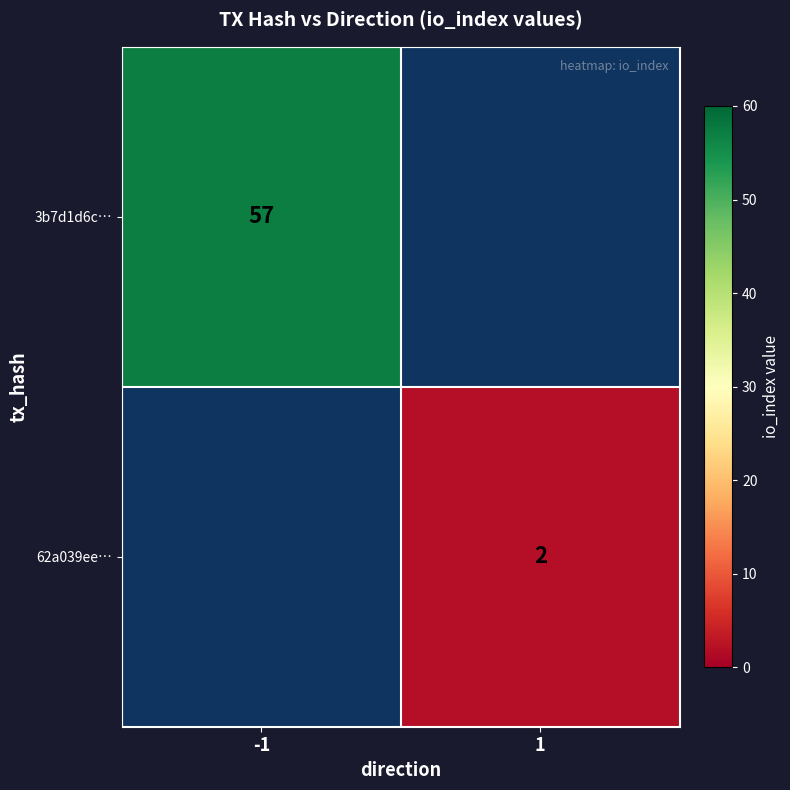

The 62a039ee… series shows 1 at 1. True or false?

False